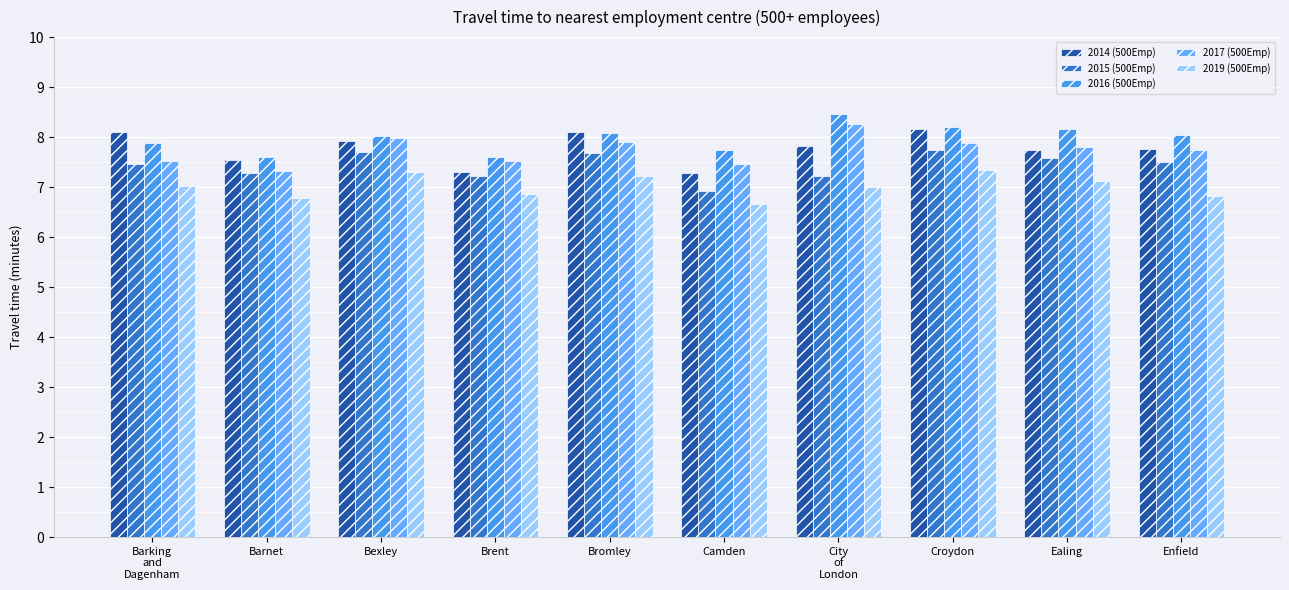

Between Brent and Ealing, which series saw the biggest shift?

2016 (500Emp)